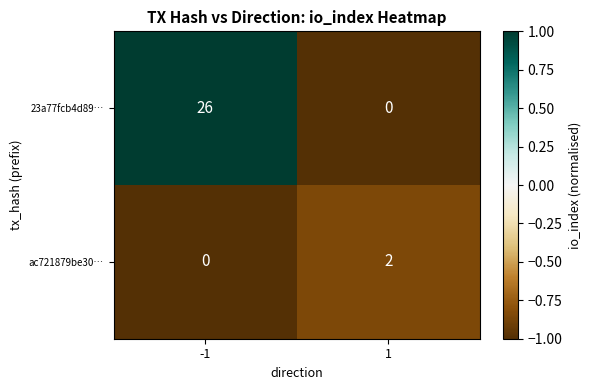

Reading left to right, transcribe all the data shown in this chart.

23a77fcb4d89…: -1=26	1=0
ac721879be30…: -1=0	1=2